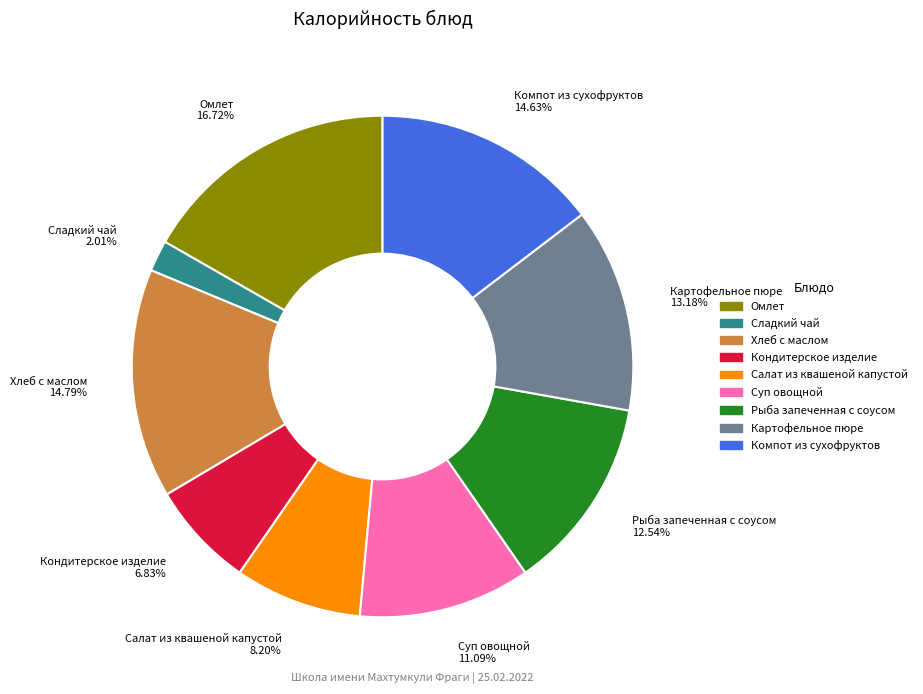

Which category has the smallest portion of the pie?

Сладкий чай